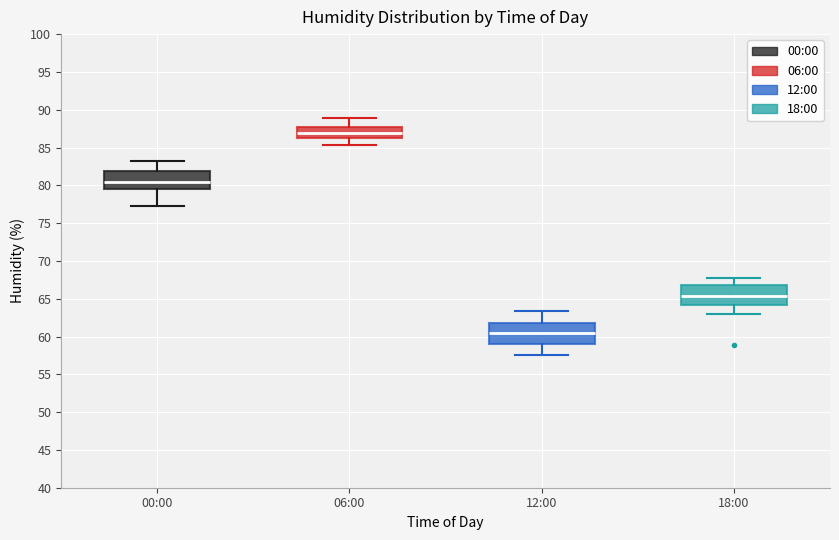

Where is the lower edge of the box for 12:00 on the y-axis? The values are not printed on the chart, so give them approximately, as read against the axis.

59.0